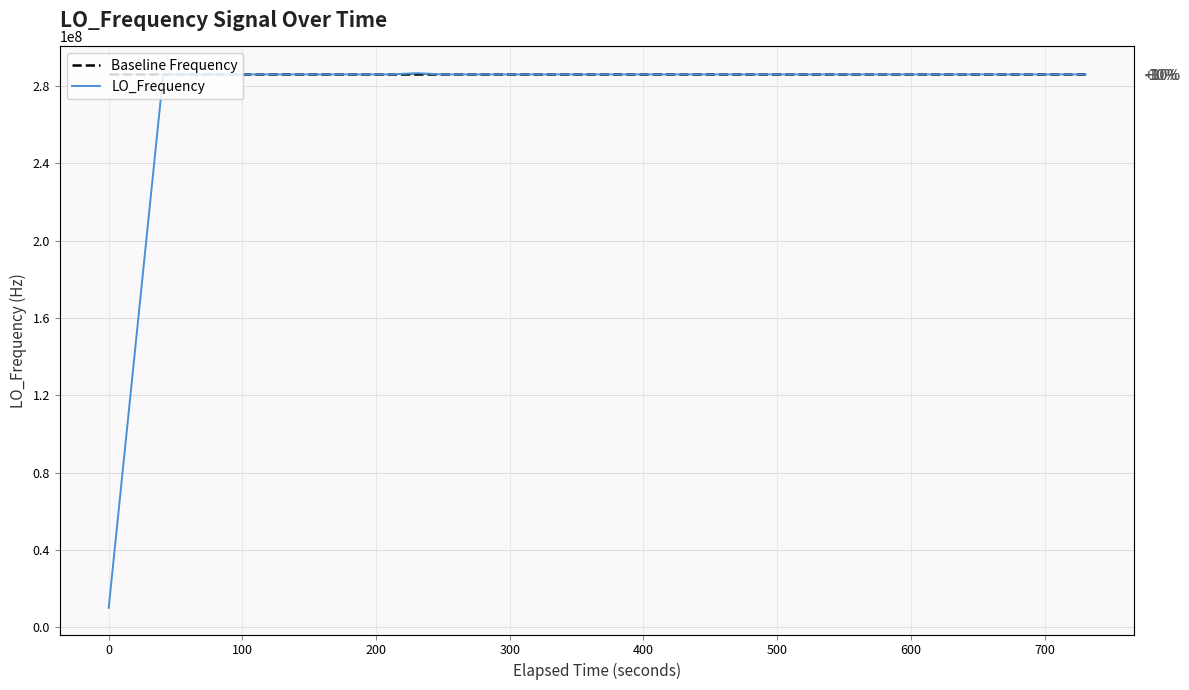

True or false: LO_Frequency has more than 2 interior local peaks.

True